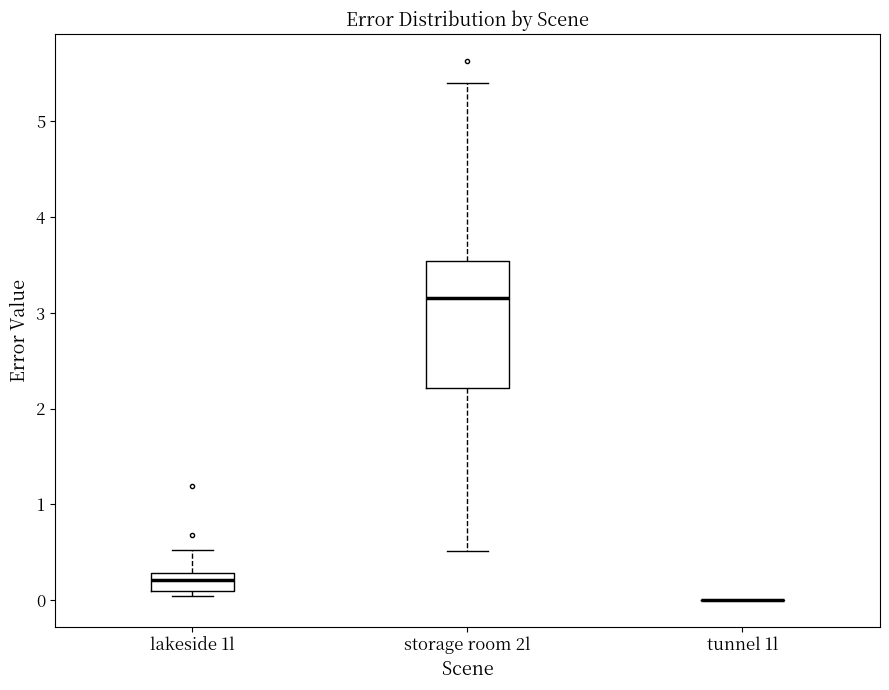

Where does the lower whisker of the box for storage room 2l end on the y-axis? The values are not printed on the chart, so give them approximately, as read against the axis.

0.5